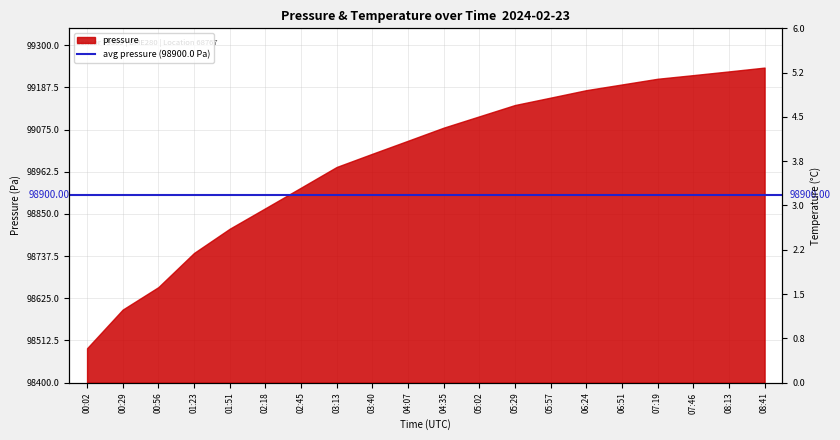

Count the number of data series in this chart.

1